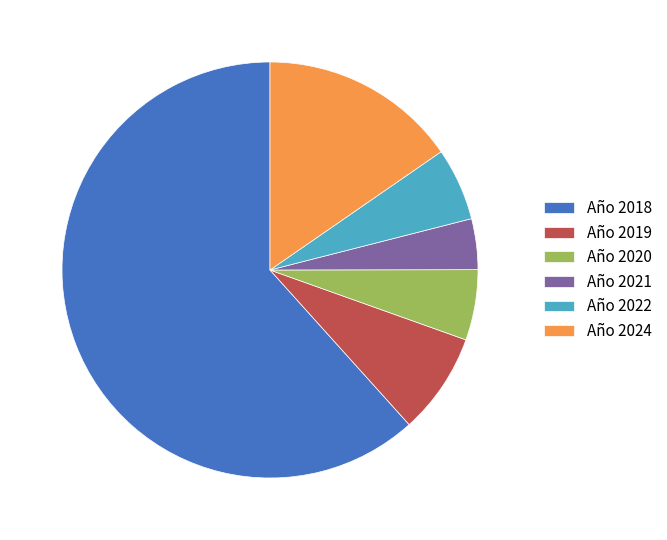

What is the smallest slice in the pie chart?

Año 2021